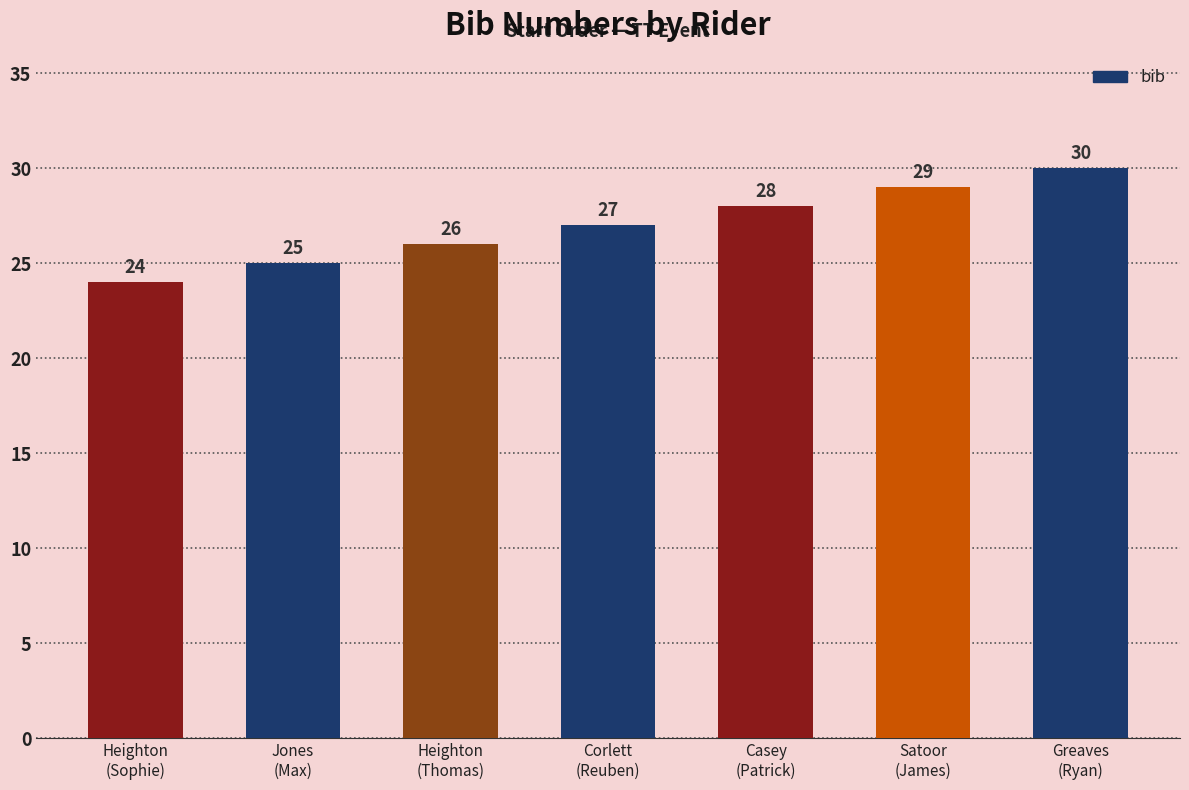

What is the value of the 3rd bar from the left?

26